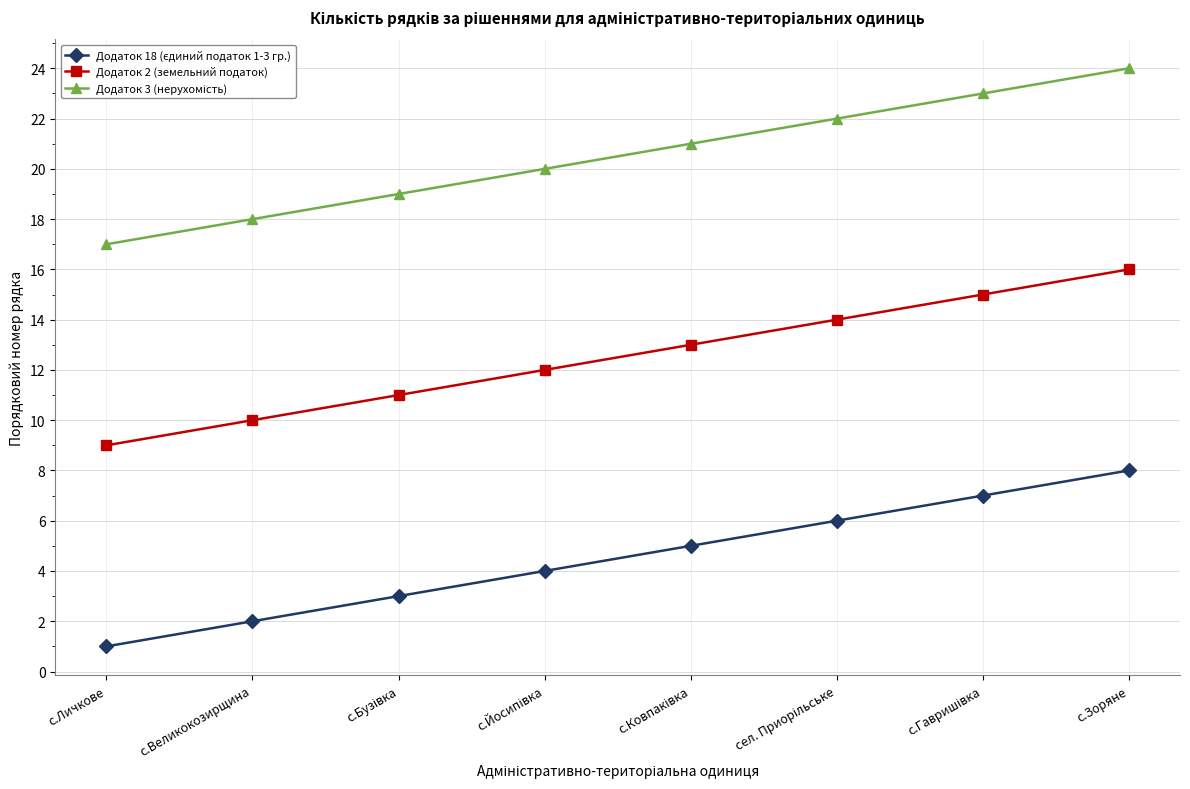

Which category has the highest value in the Додаток 2 (земельний податок) series?

с.Зоряне